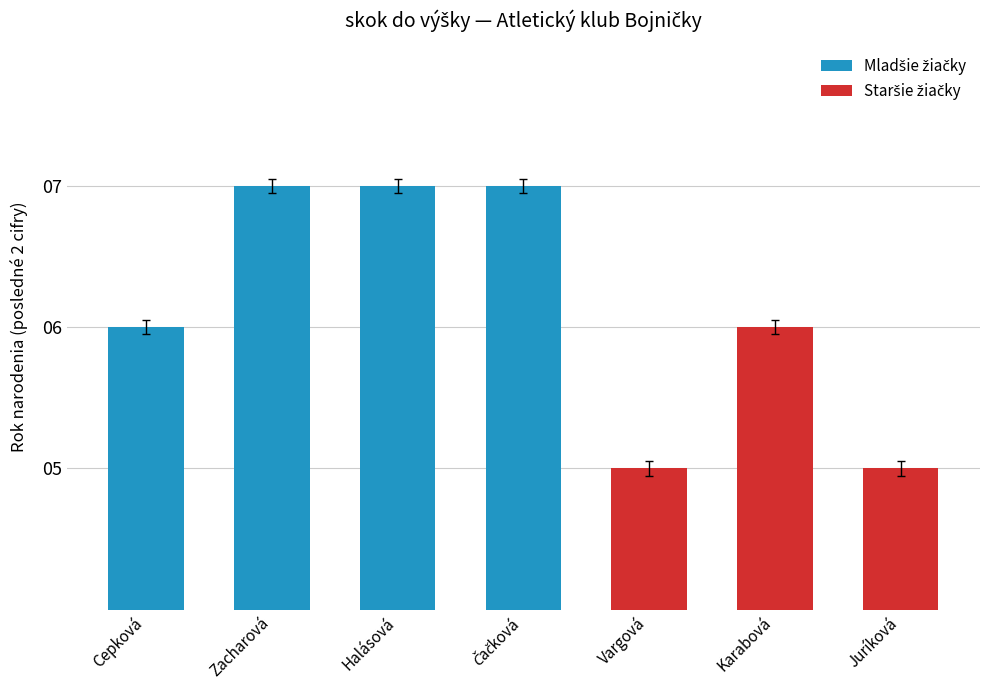

What position from the right is Juríková?

1